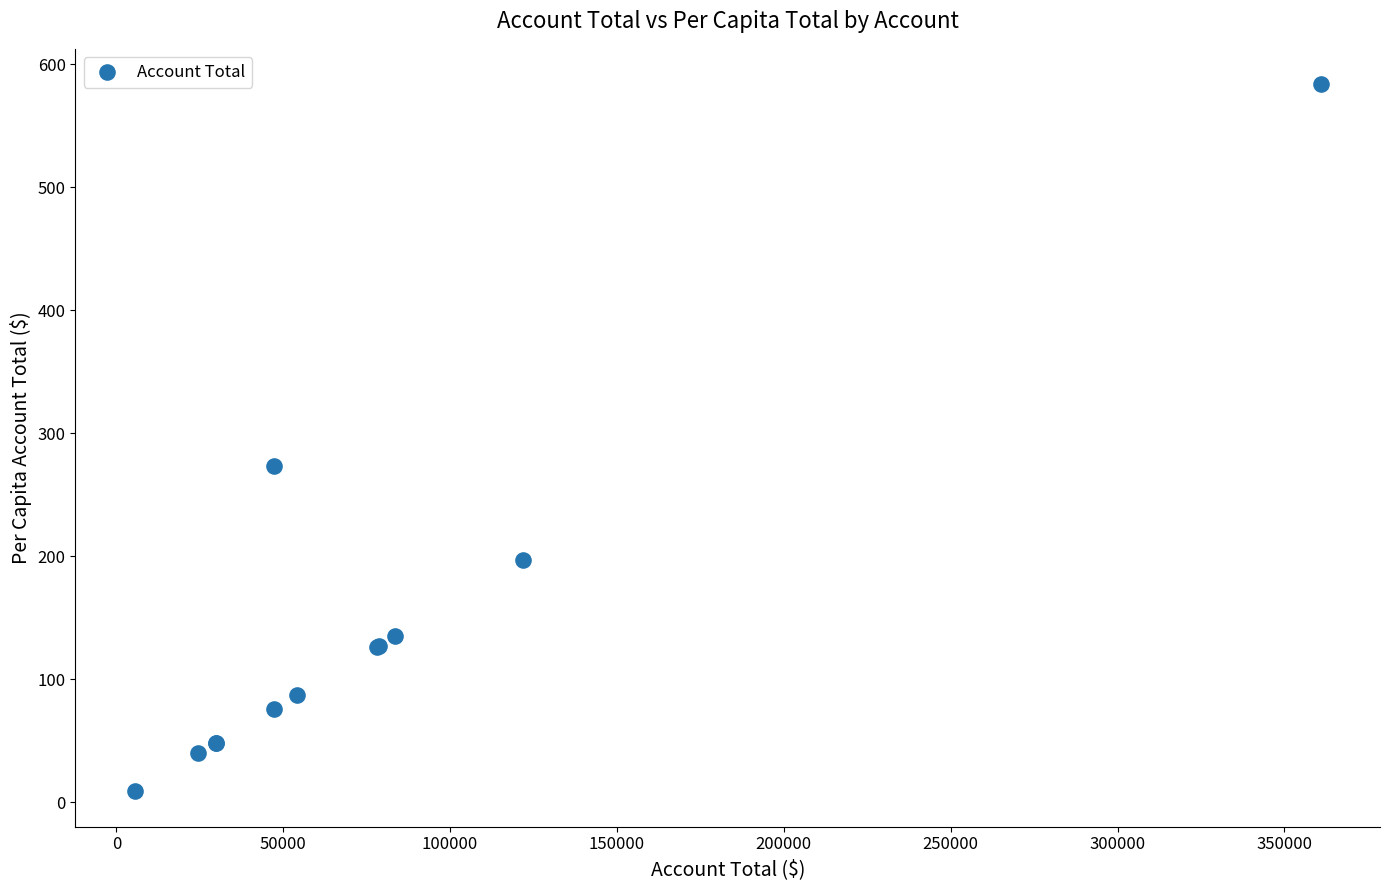

What Y value in the scatter plot is closest to 296?

273.4